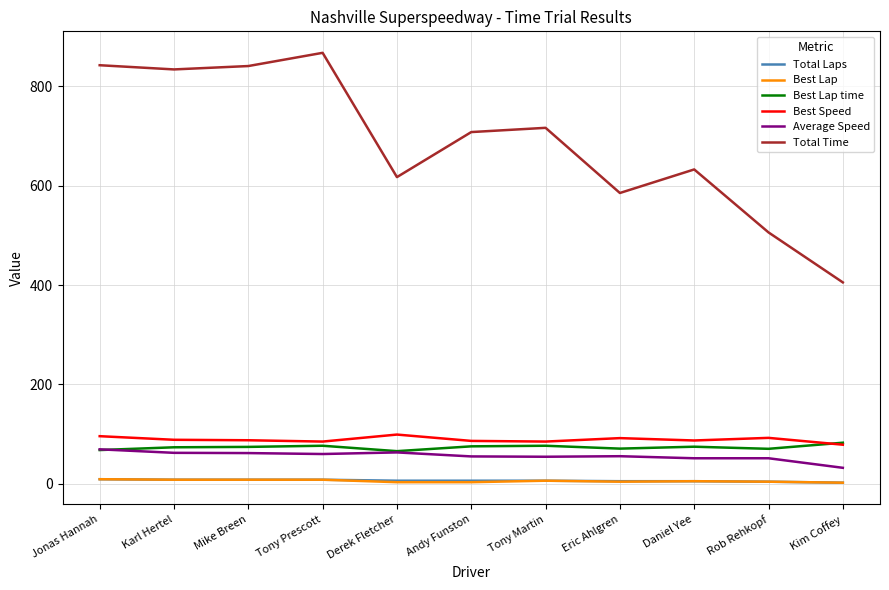

What is the lowest value of the Best Lap time series?

65.5